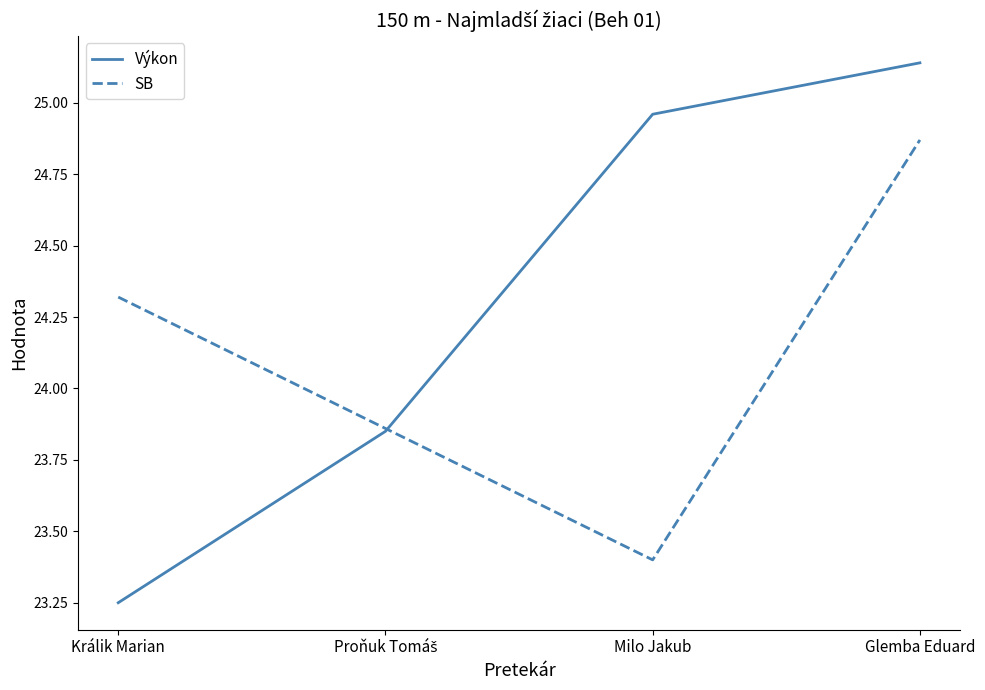

What are all the series names shown in the legend?

Výkon, SB